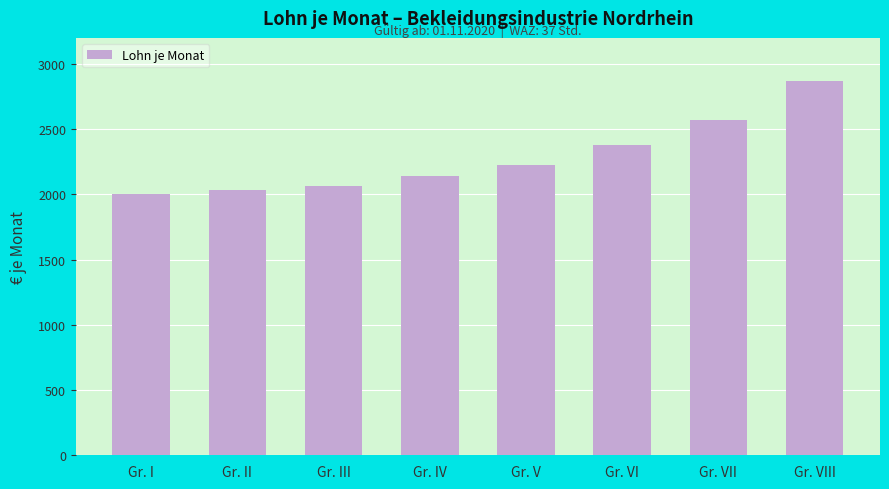

True or false: the data shows 2775.1 at Gr. II.

False